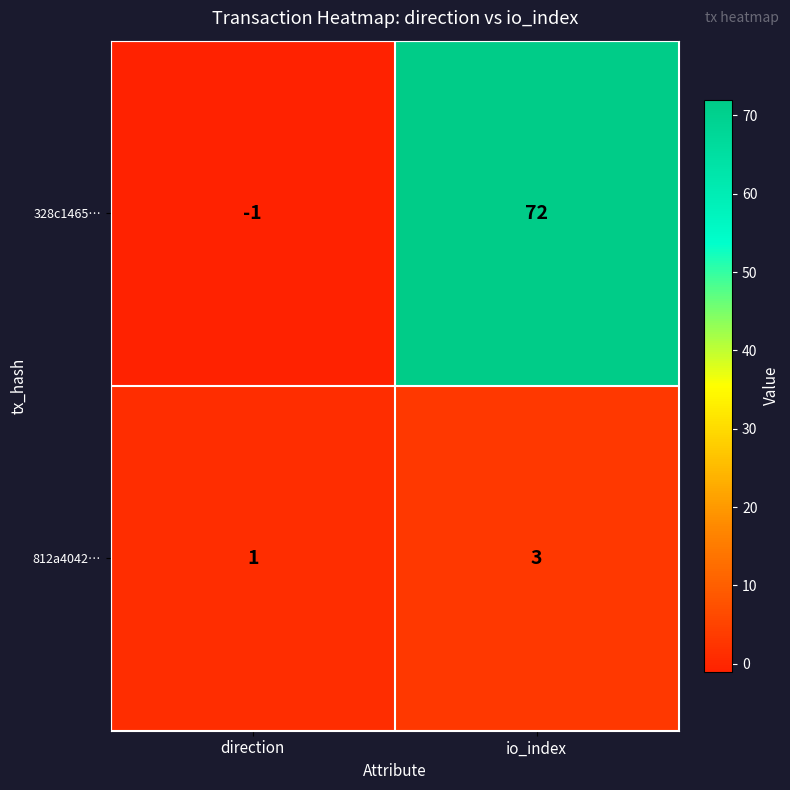

Reading left to right, list all the values displayed in this chart.

328c1465…: direction=-1	io_index=72
812a4042…: direction=1	io_index=3